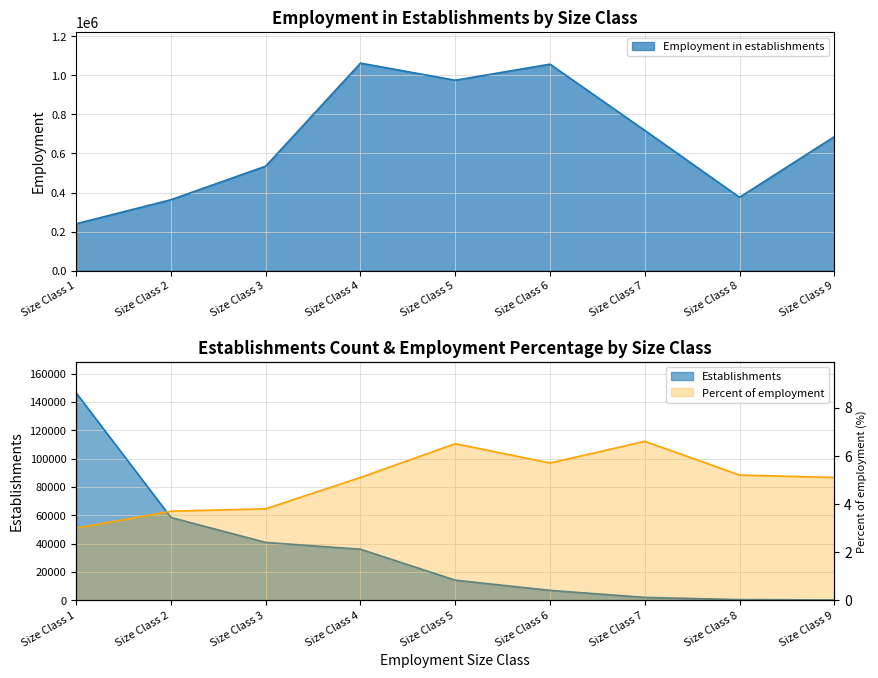

True or false: Establishments has more than 1 interior local peaks.

False